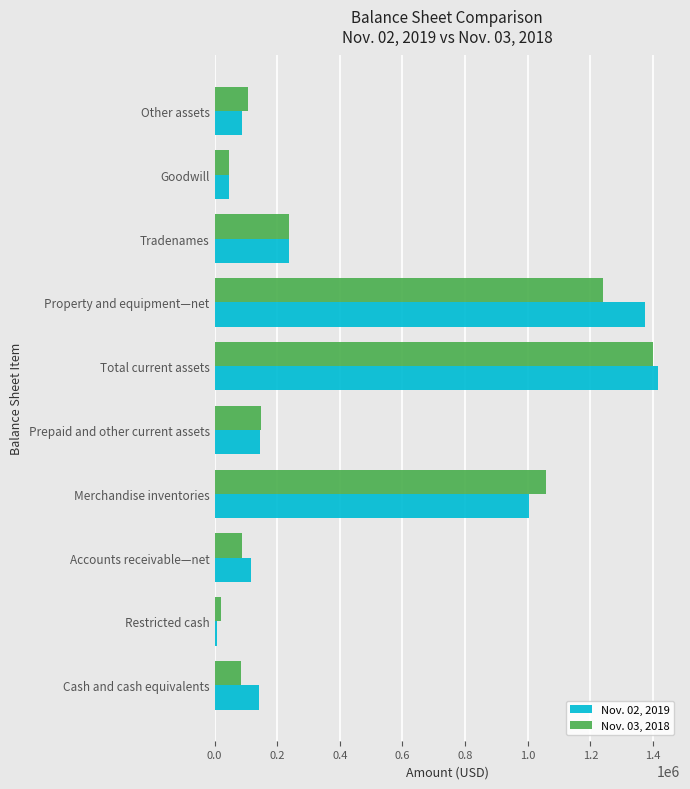

Between Total current assets and Tradenames, which series saw the biggest shift?

Nov. 02, 2019